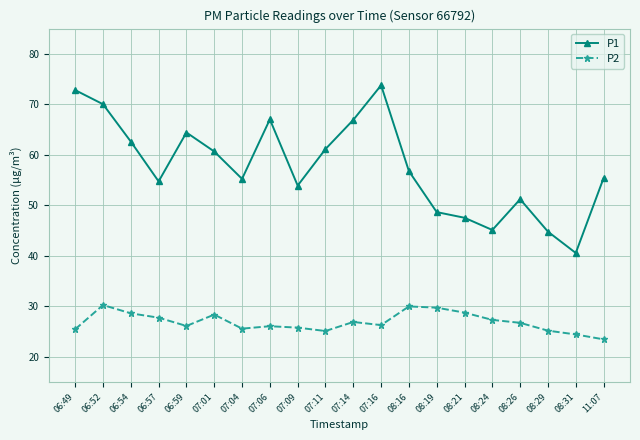

What is the minimum value for P1?

40.6